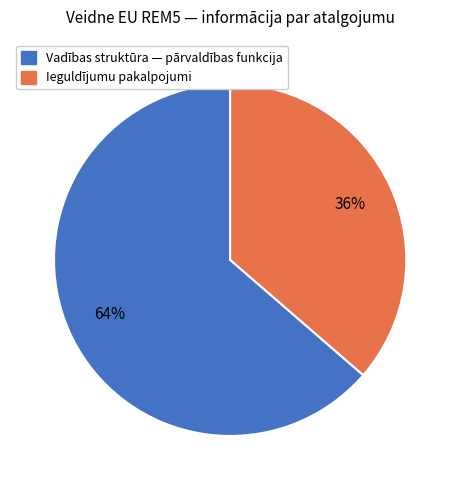

To the nearest percent, what is the average slice percentage?

50%